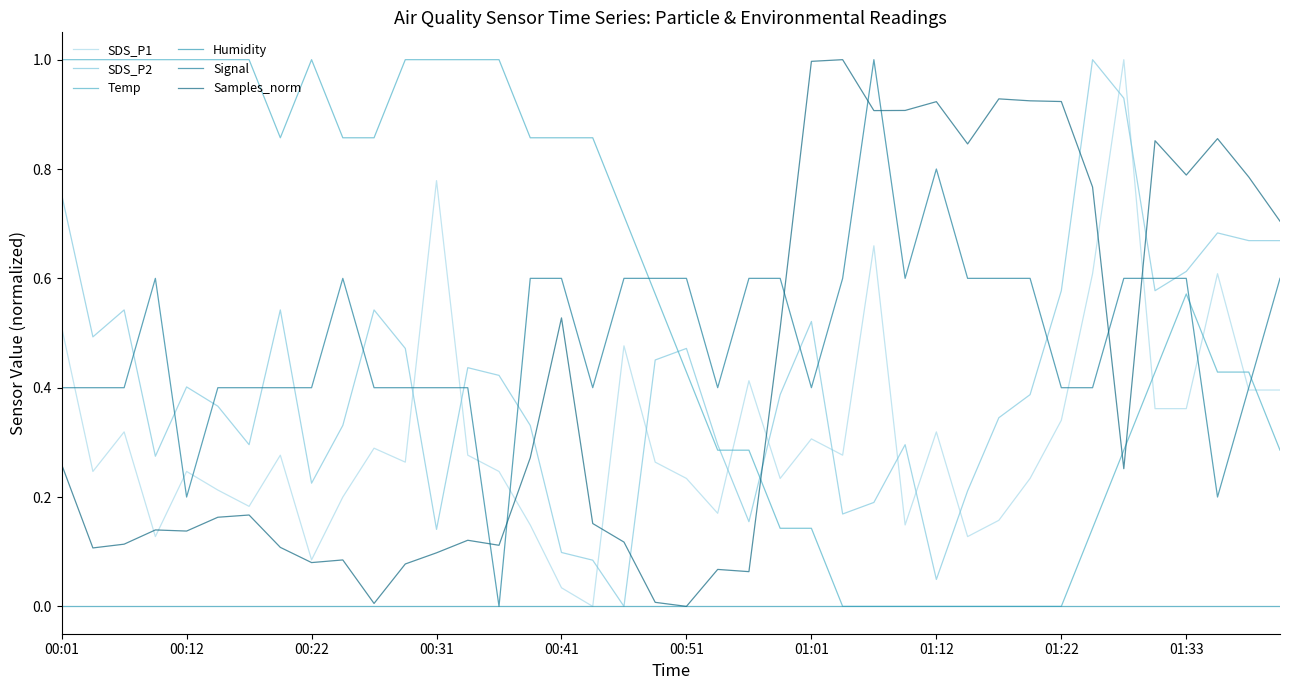

How many lines are shown in the chart?

6